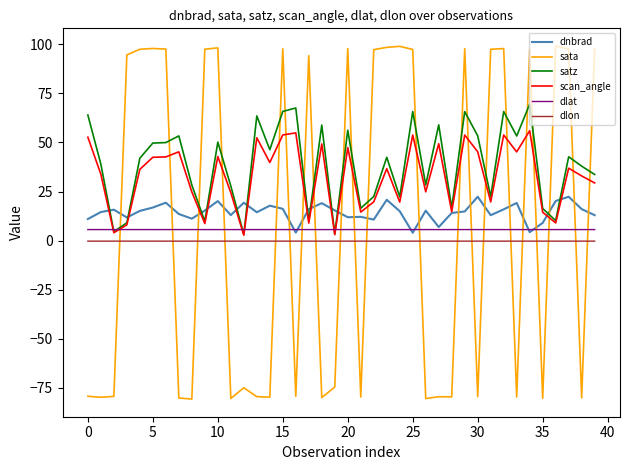

What is the maximum value for sata?

99.2